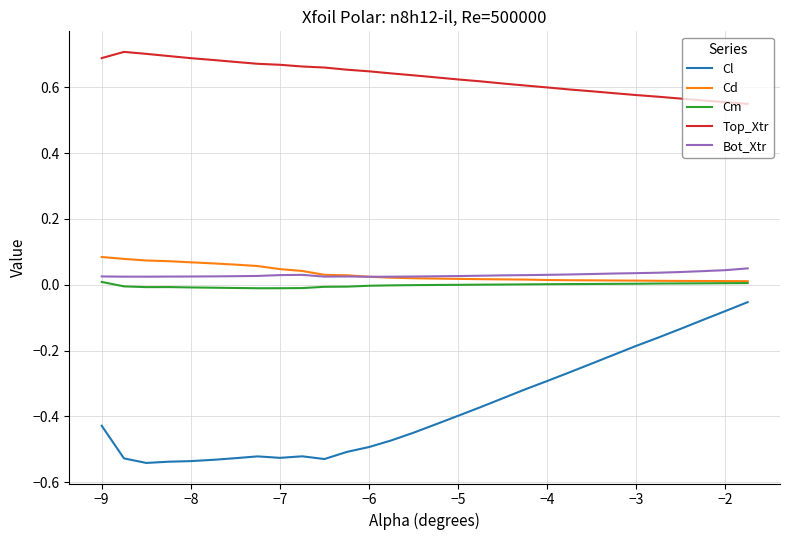

True or false: Cl and Bot_Xtr cross at least once.

False